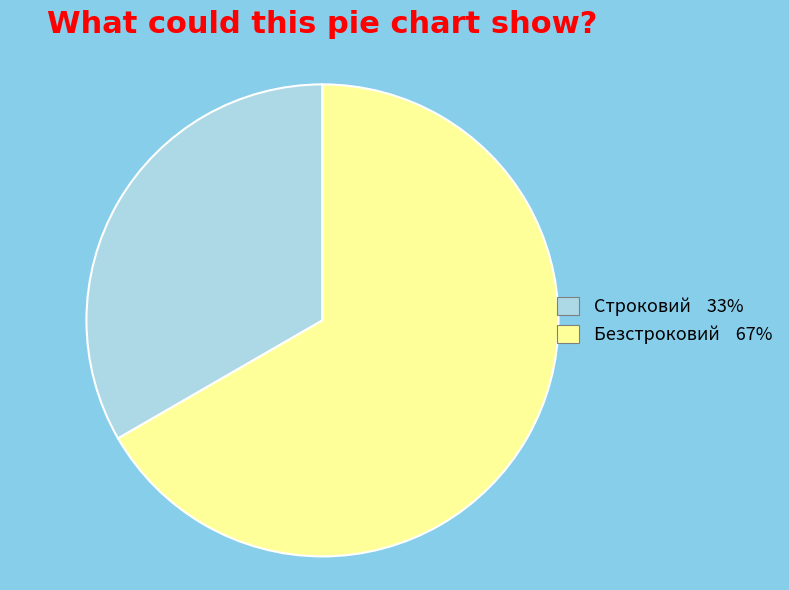

Is the sum of Строковий 33% and Безстроковий 67% greater than half?

Yes